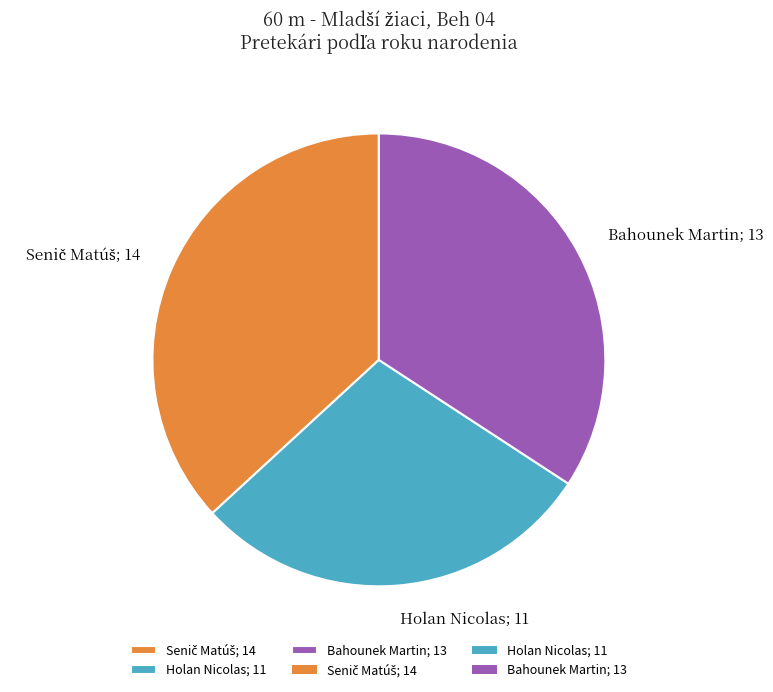

Is the sum of Bahounek Martin; 13 and Holan Nicolas; 11 greater than half?

Yes